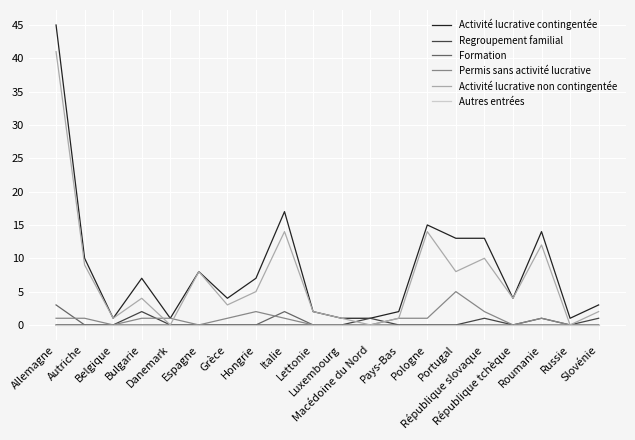

Which series has the widest spread of values?

Activité lucrative contingentée